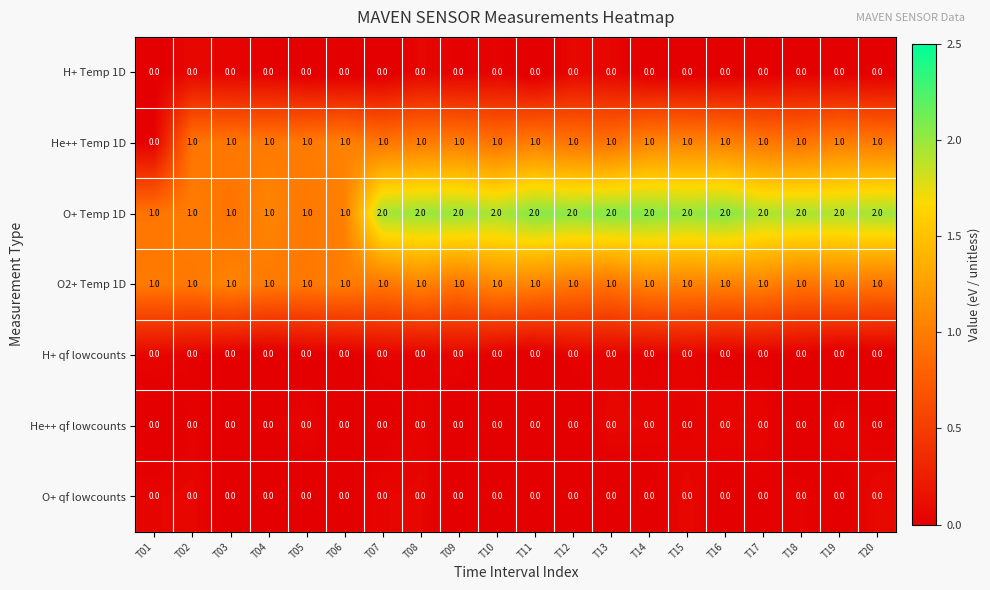

Is it true that H+ qf lowcounts equals 0 at T06?

True